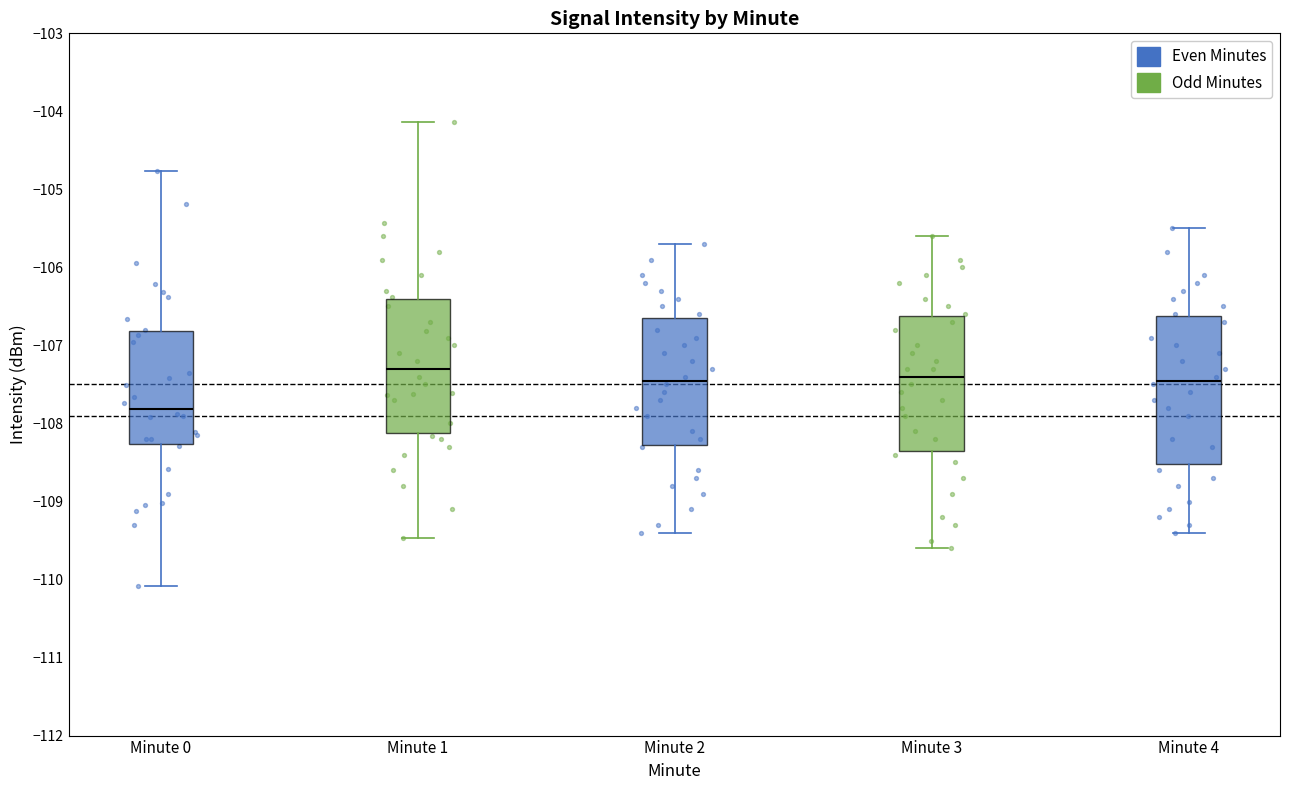

Reading left to right, read every box against the y-axis: the position of its median line, the range the box covers, and the ends of its whiskers. The values are not printed on the chart, so give them approximately, as read against the axis.

Minute 0: median -107.8, box -108.3 to -106.8, whiskers -110.1 to -104.8
Minute 1: median -107.3, box -108.1 to -106.4, whiskers -109.5 to -104.1
Minute 2: median -107.4, box -108.3 to -106.6, whiskers -109.4 to -105.7
Minute 3: median -107.4, box -108.3 to -106.6, whiskers -109.6 to -105.6
Minute 4: median -107.4, box -108.5 to -106.6, whiskers -109.4 to -105.5